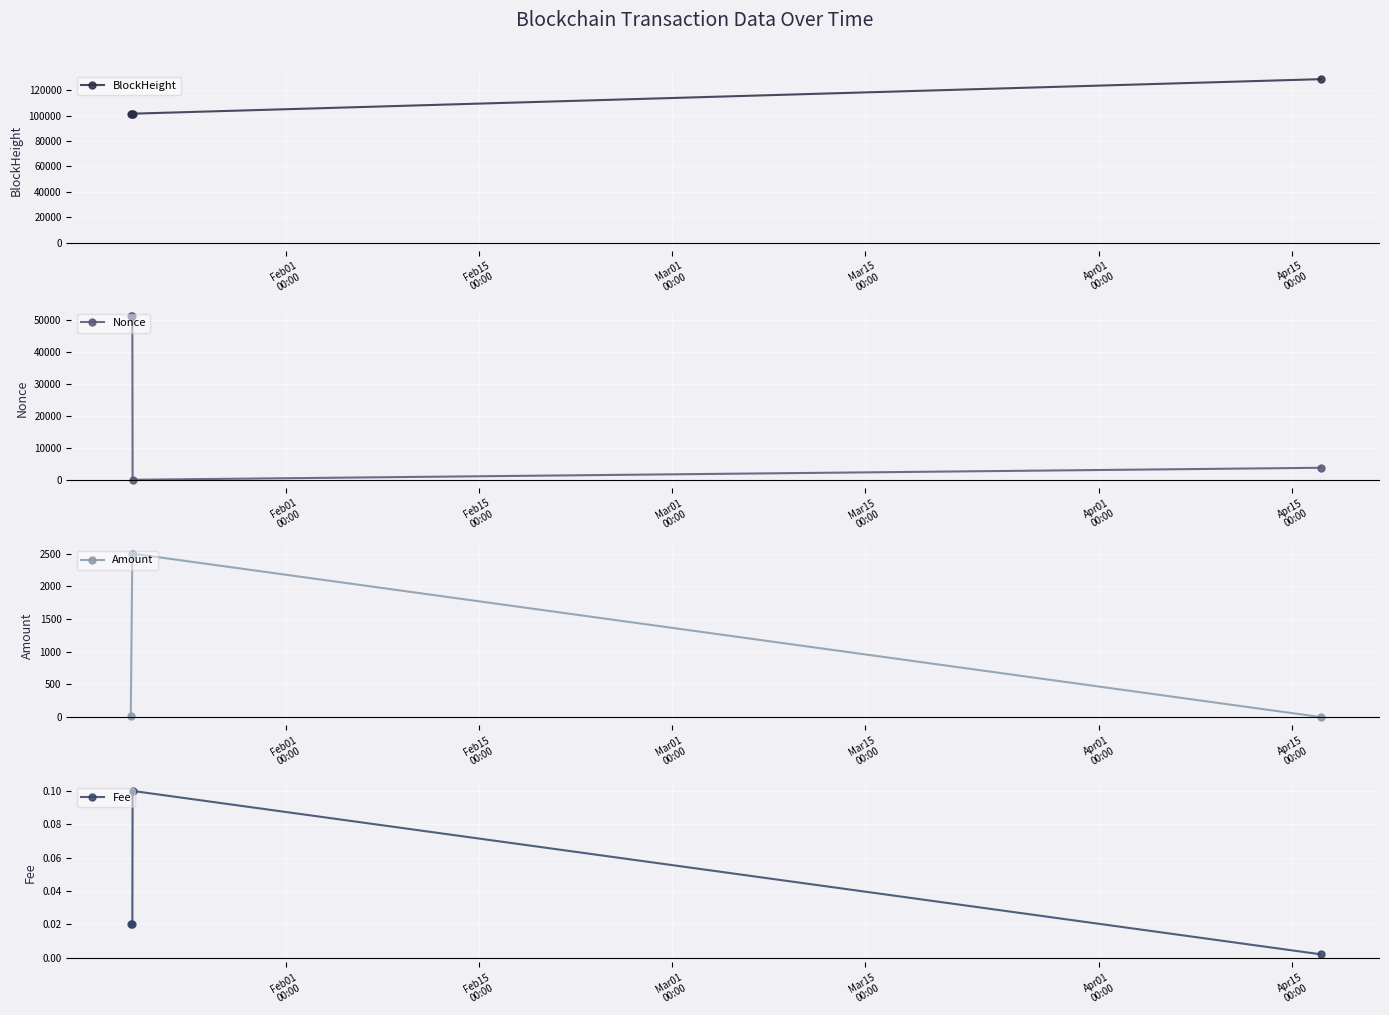

True or false: Amount has more than 2 interior local peaks.

False